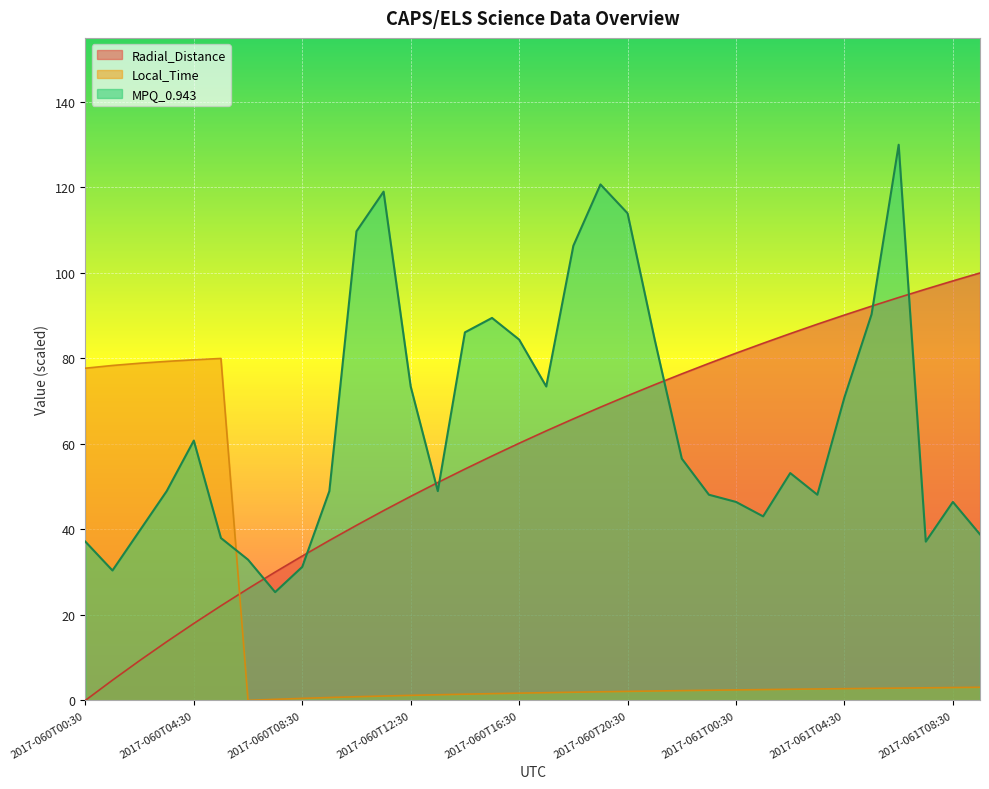

Which series changed the most between 2017-060T05:30 and 2017-061T00:30?

Local_Time